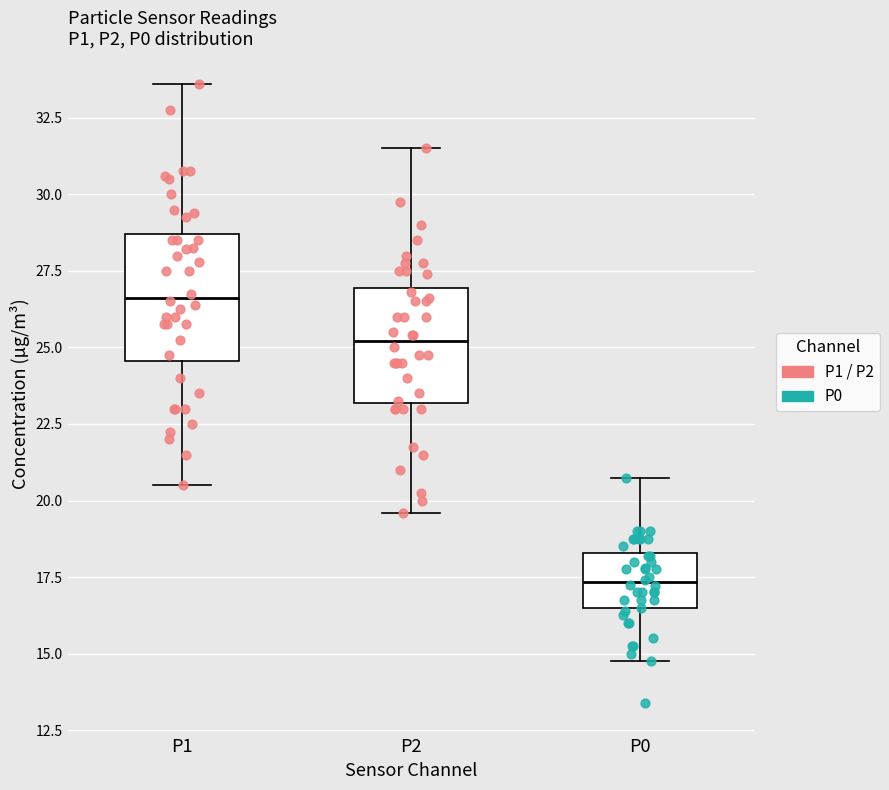

Reading left to right, read every box against the y-axis: the position of its median line, the range the box covers, and the ends of its whiskers. The values are not printed on the chart, so give them approximately, as read against the axis.

P1: median 26.5, box 24.5 to 28.5, whiskers 20.5 to 33.5
P2: median 25.0, box 23.0 to 27.0, whiskers 19.5 to 31.5
P0: median 17.5, box 16.5 to 18.5, whiskers 15.0 to 21.0